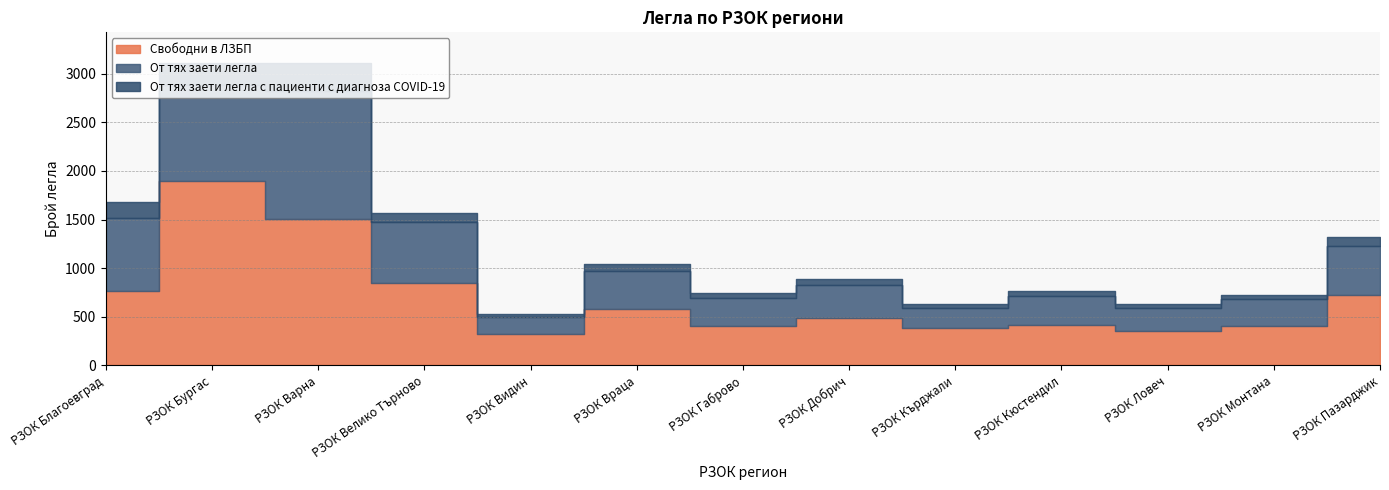

List the series in order of their peak value, lowest first.

От тях заети легла с пациенти с диагноза COVID-19, От тях заети легла, Свободни в ЛЗБП